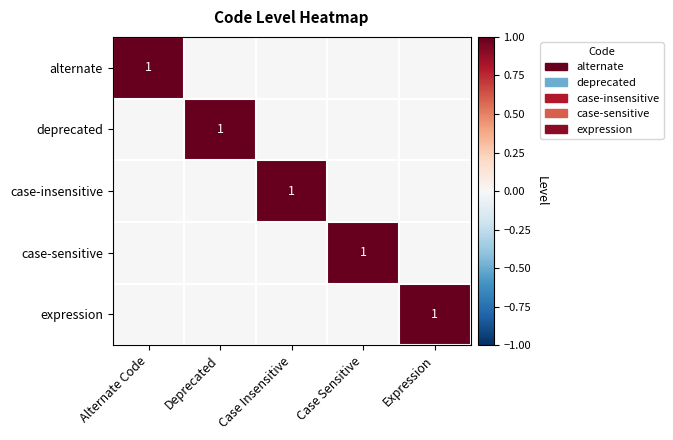

Is it true that case-sensitive equals 1 at Case Sensitive?

True